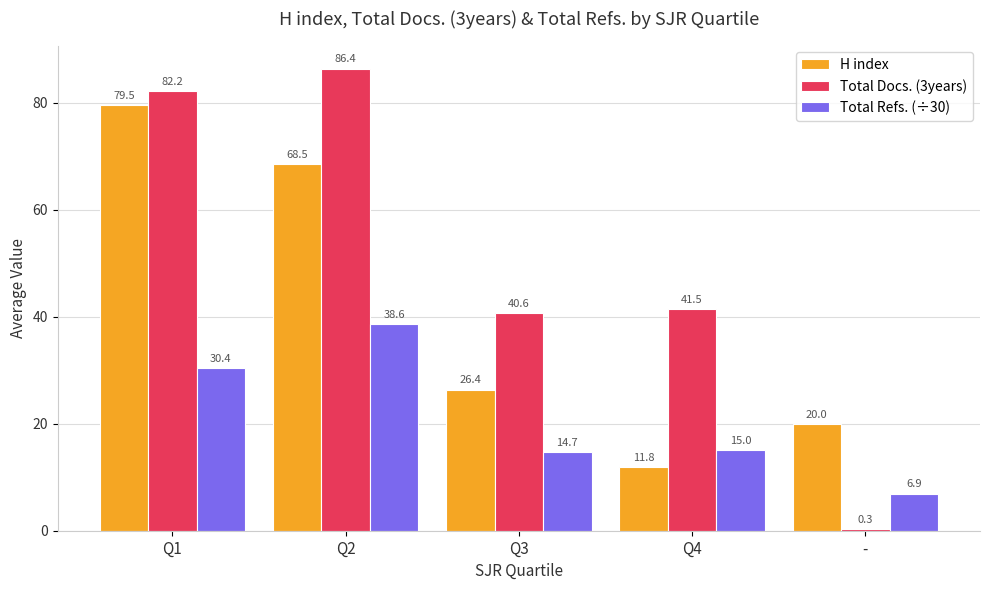

What is the difference between the maximum and second lowest values in the H index series?

59.5